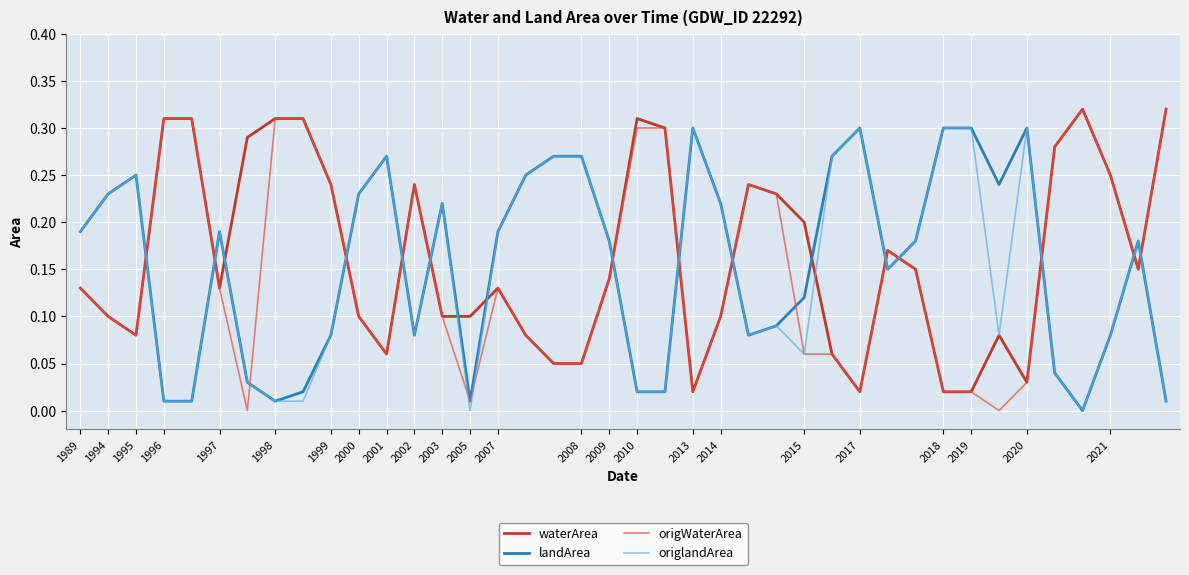

At how many categories does at least one series exceed 0?

40